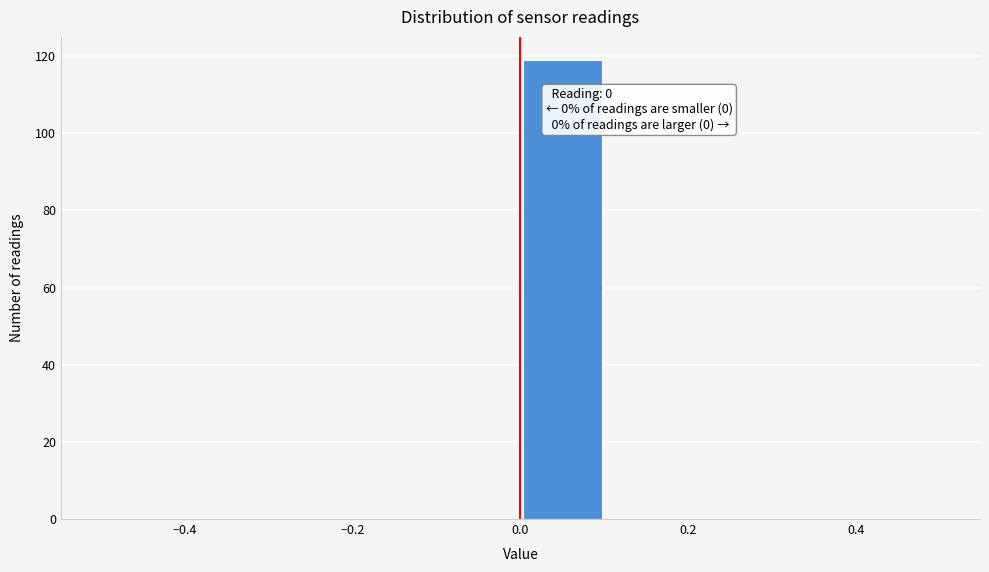

Which range on the x-axis has the tallest bar?

0.0 to 0.1